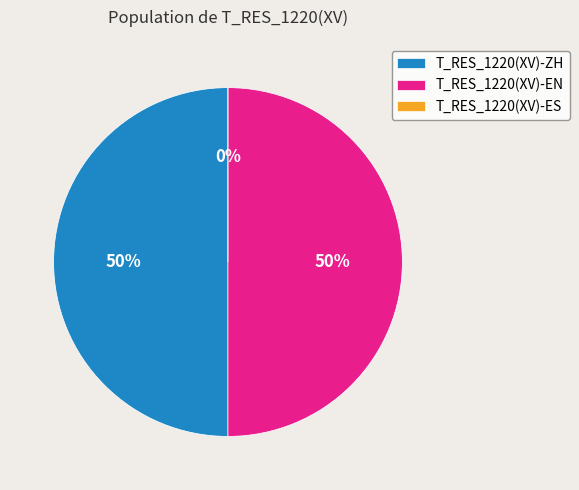

Which slice represents more than half of the pie?

T_RES_1220(XV)-EN